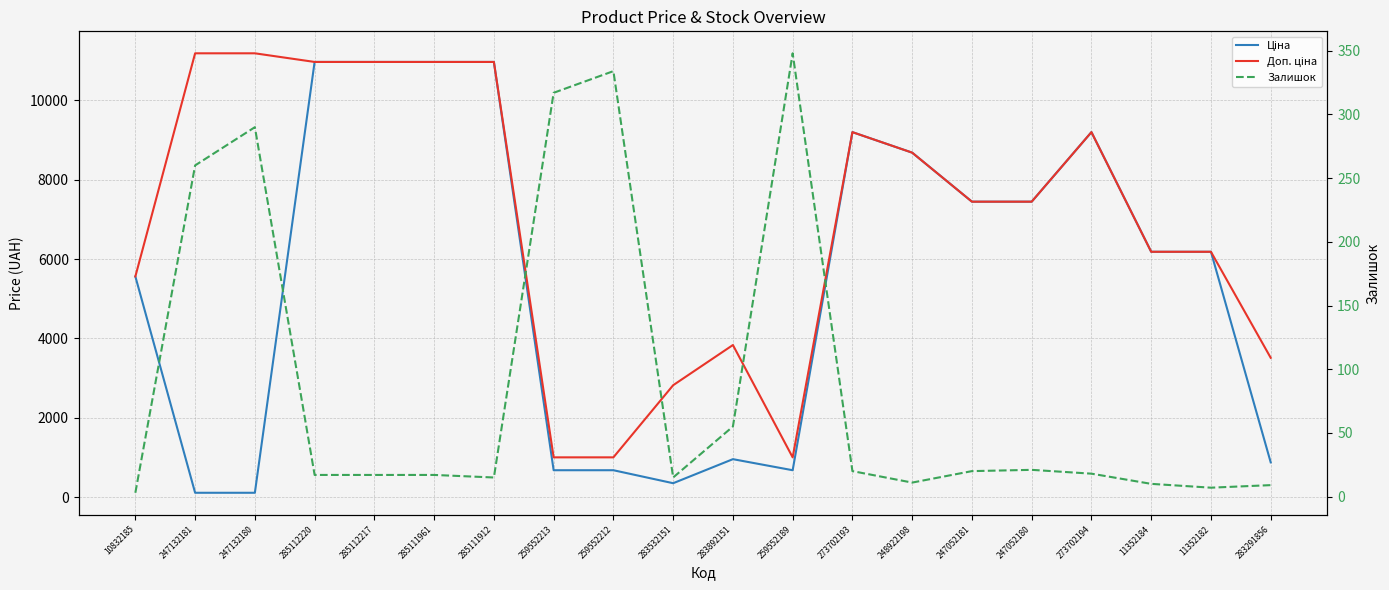

What are all the series names shown in the legend?

Ціна, Доп. ціна, Залишок